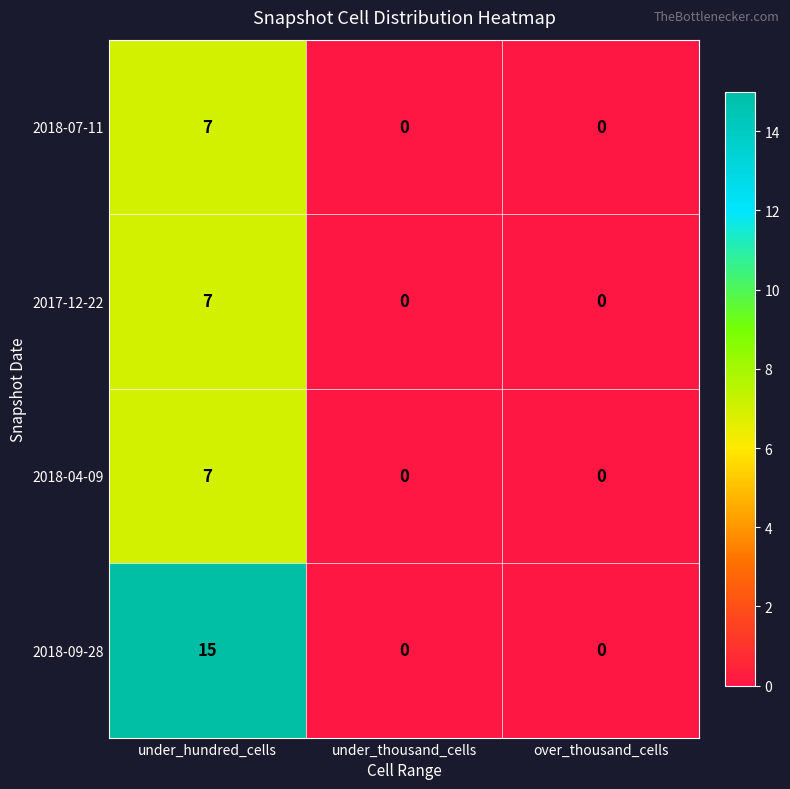

How many 2018-09-28 values are between 0 and 15?

3